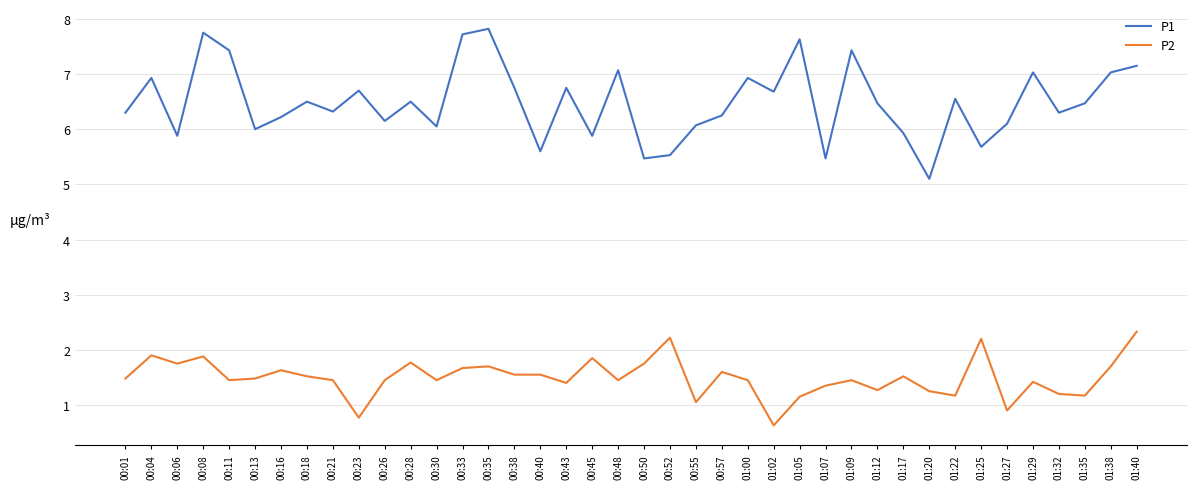

At which category does the chart reach its minimum across all series?

01:02